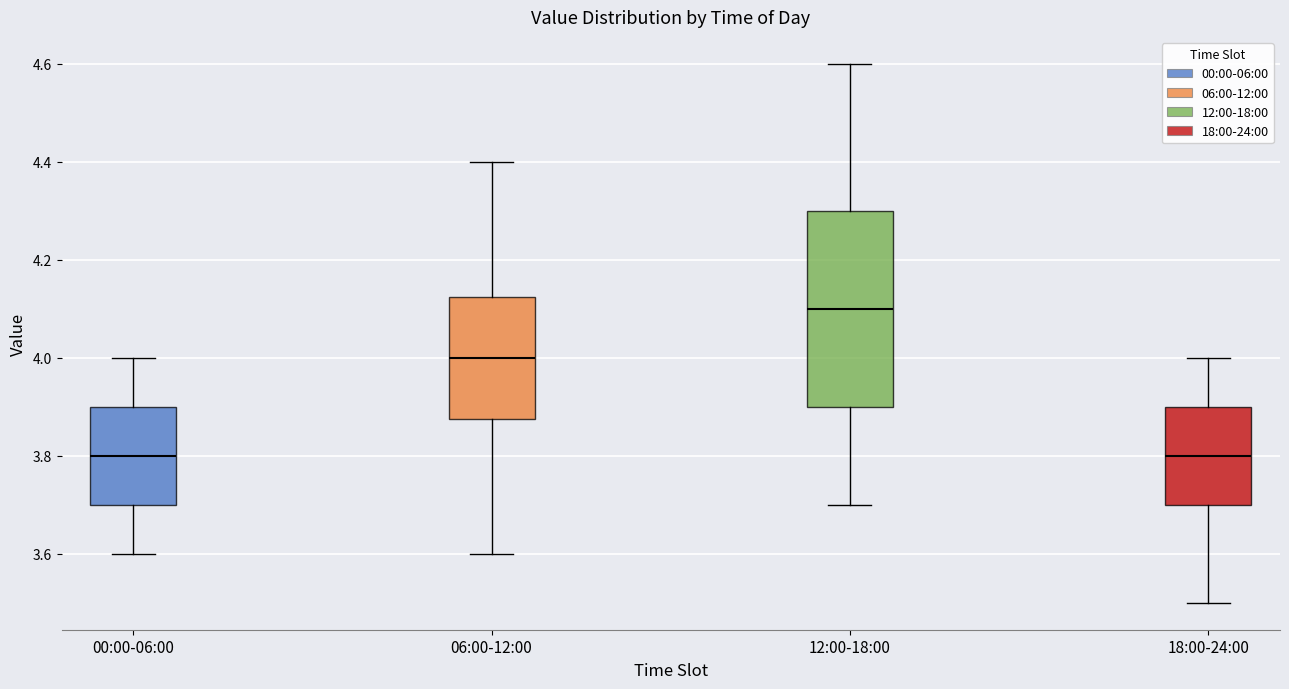

Comparing the boxes themselves (not the whiskers), which one is the tallest?

12:00-18:00